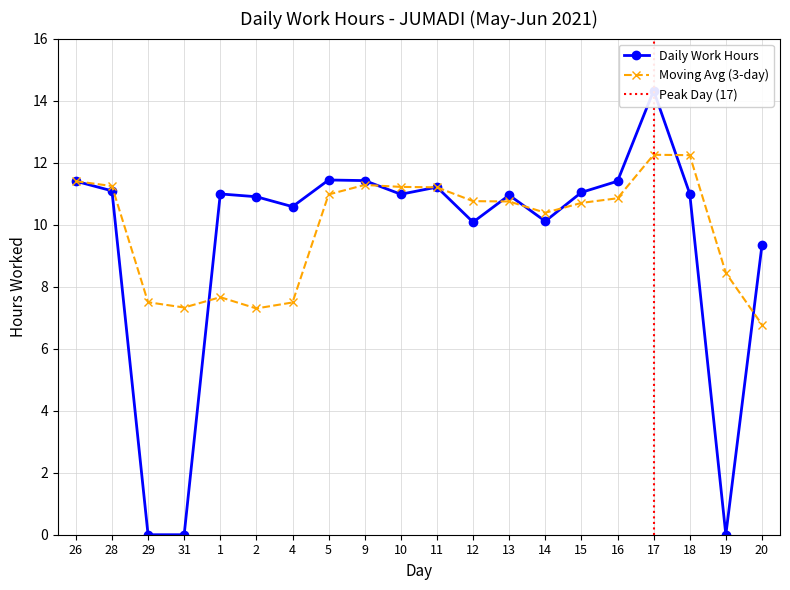

How many series are shown in this chart?

2